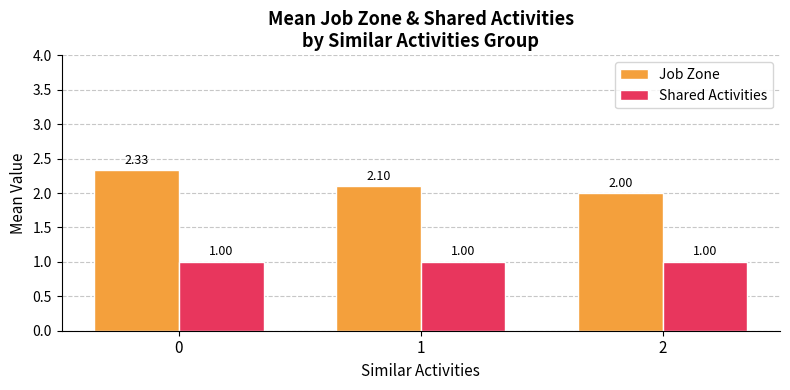

What is the sum of all Job Zone values?

6.4